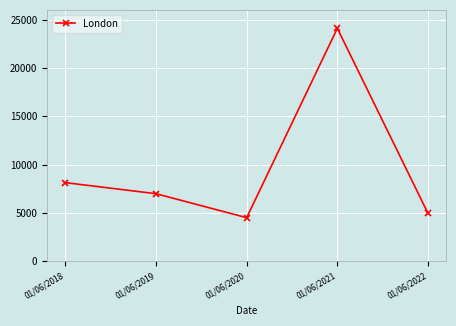

What is the difference between the maximum and second lowest values?

19132